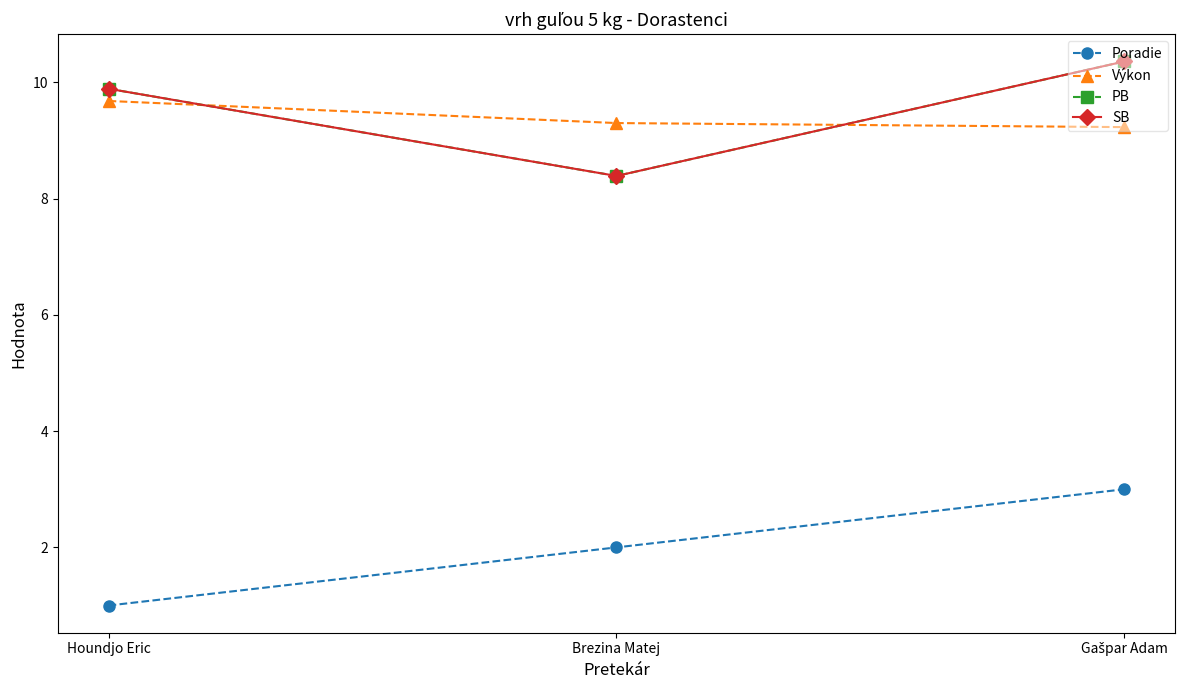

Is this an area chart (filled region under the line)?

No